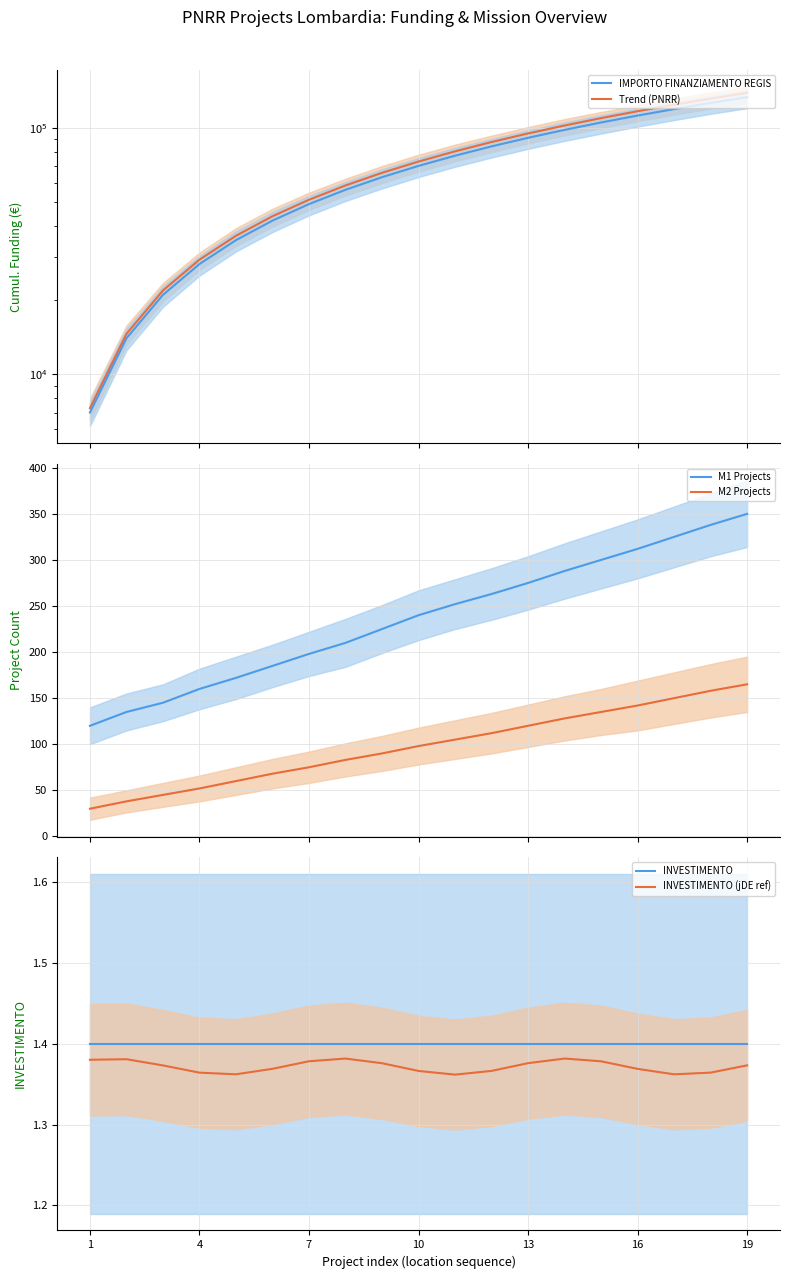

True or false: INVESTIMENTO (jDE ref) and M1 Projects intersect in this chart.

False